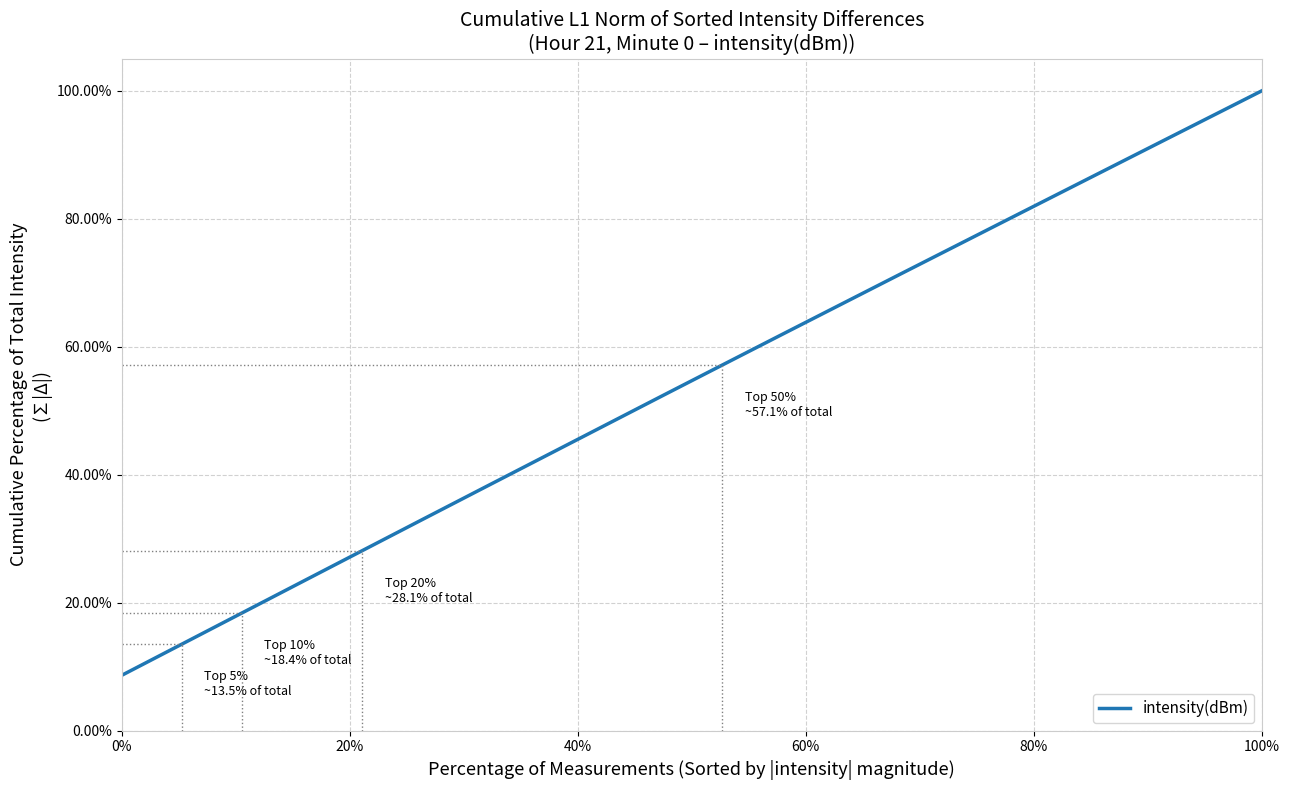

What is the greatest value displayed?

100.0